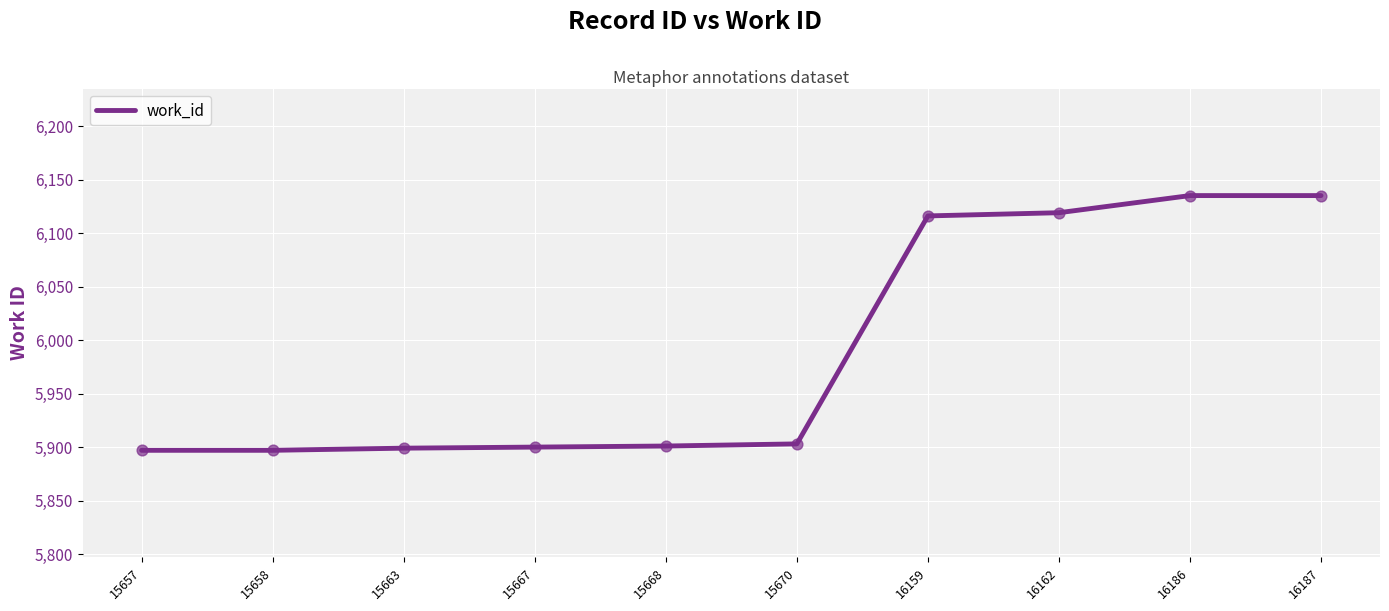

Approximately how many times larger is the value at 15663 compared to 15658?

1.0